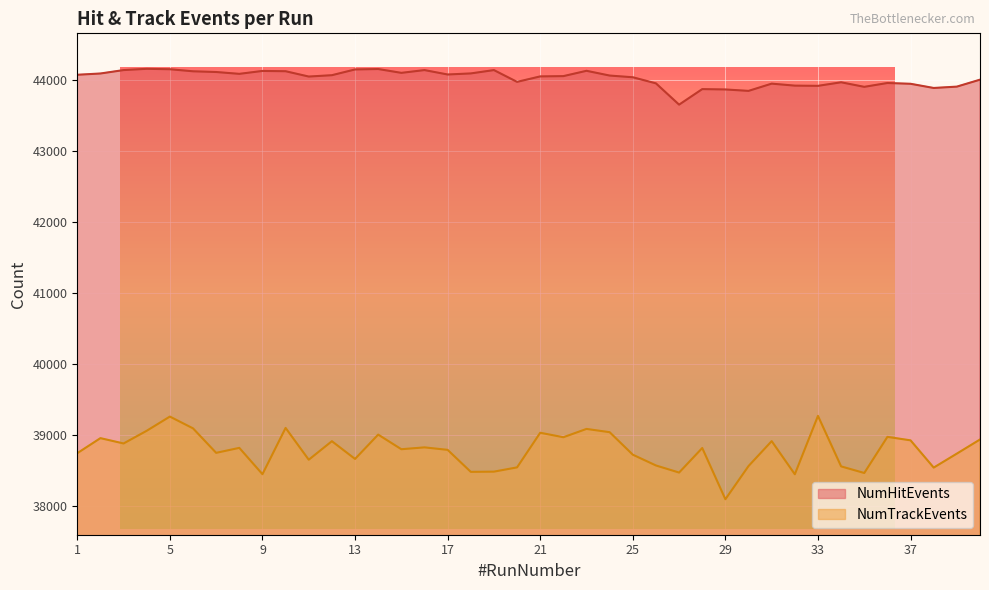

True or false: NumTrackEvents has a value of 38649 at 11.

True